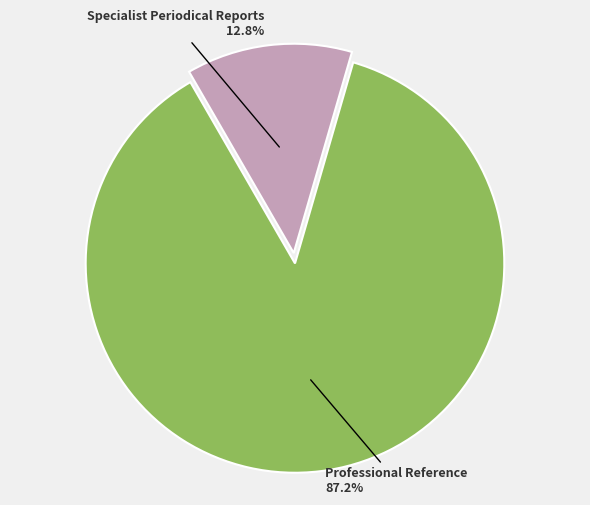

Count the number of slices in the pie.

2